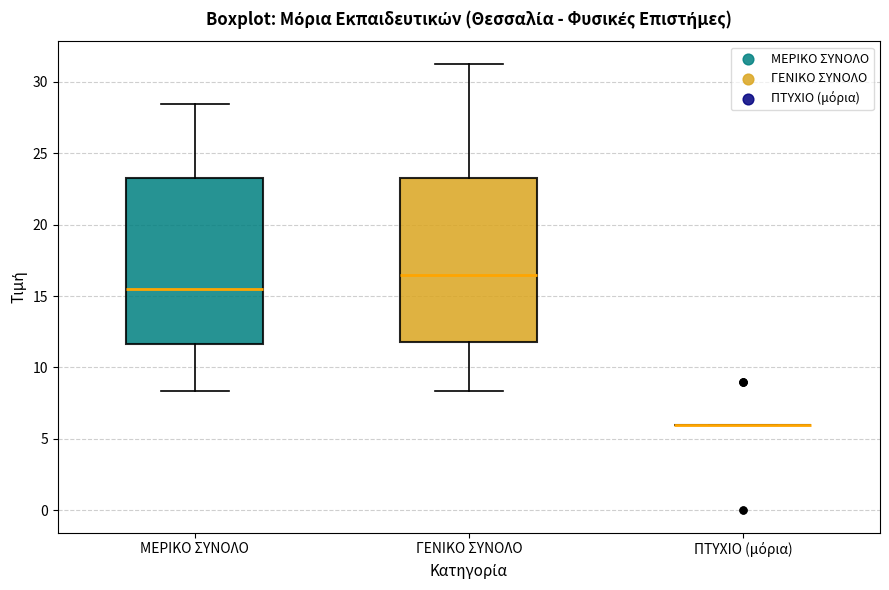

Reading left to right, read every box against the y-axis: the position of its median line, the range the box covers, and the ends of its whiskers. The values are not printed on the chart, so give them approximately, as read against the axis.

ΜΕΡΙΚΟ ΣΥΝΟΛΟ: median 15.5, box 11.5 to 23.0, whiskers 8.5 to 28.5
ΓΕΝΙΚΟ ΣΥΝΟΛΟ: median 16.5, box 12.0 to 23.0, whiskers 8.5 to 31.5
ΠΤΥΧΙΟ (μόρια): box collapsed to a line at 6.0, whiskers 6.0 to 6.0